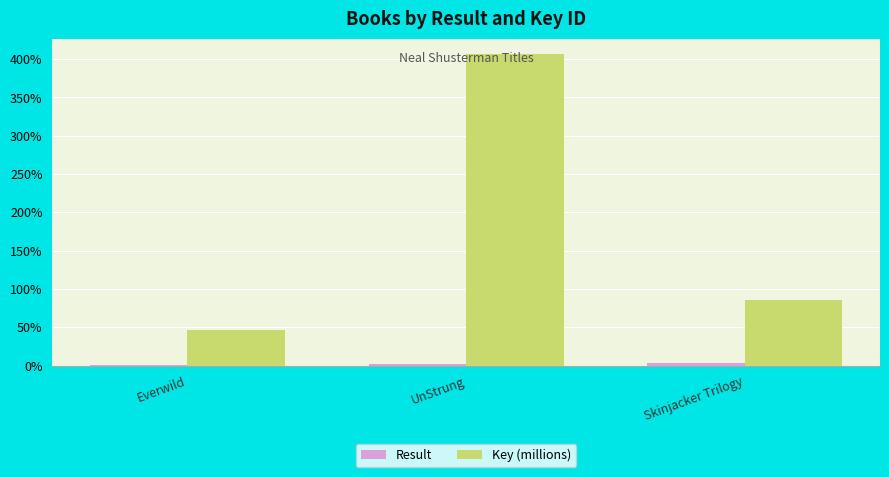

Between UnStrung and Skinjacker Trilogy, which series saw the biggest shift?

Key (millions)